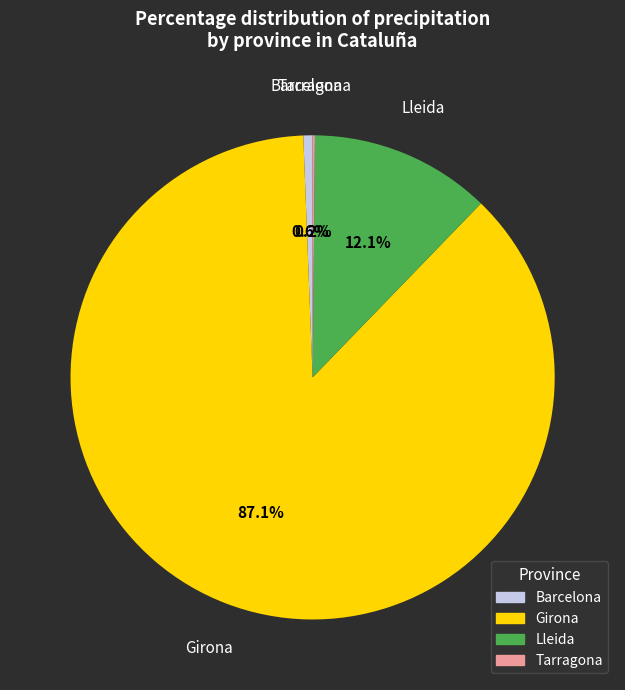

Which category has the biggest portion of the pie?

Girona